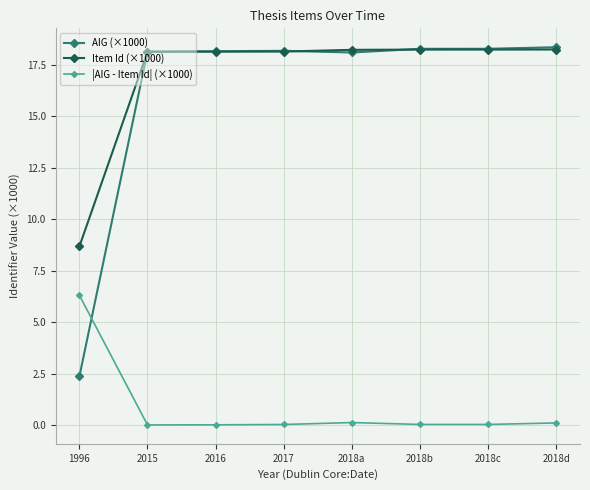

Between which two adjacent categories do |AIG - Item Id| (×1000) and AIG (×1000) first intersect?

1996 and 2015